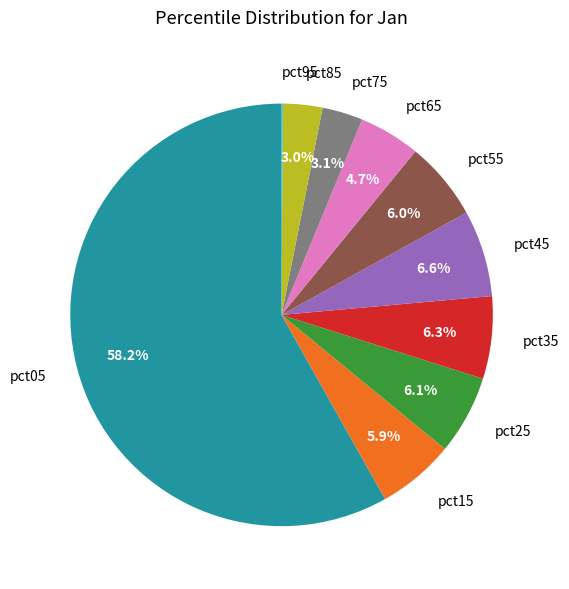

What is the total percentage of pct75 and pct35?

9.4%